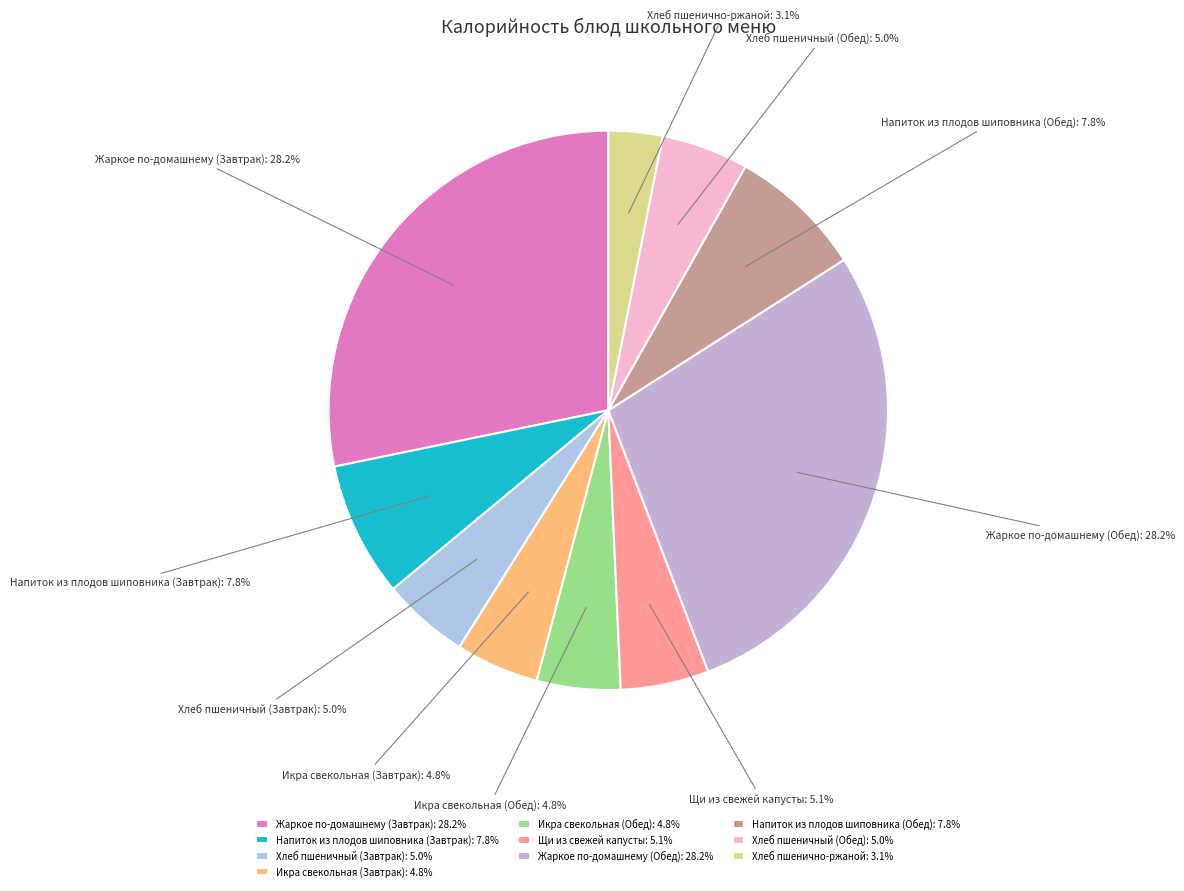

Which slice is the smallest?

Хлеб пшенично-ржаной